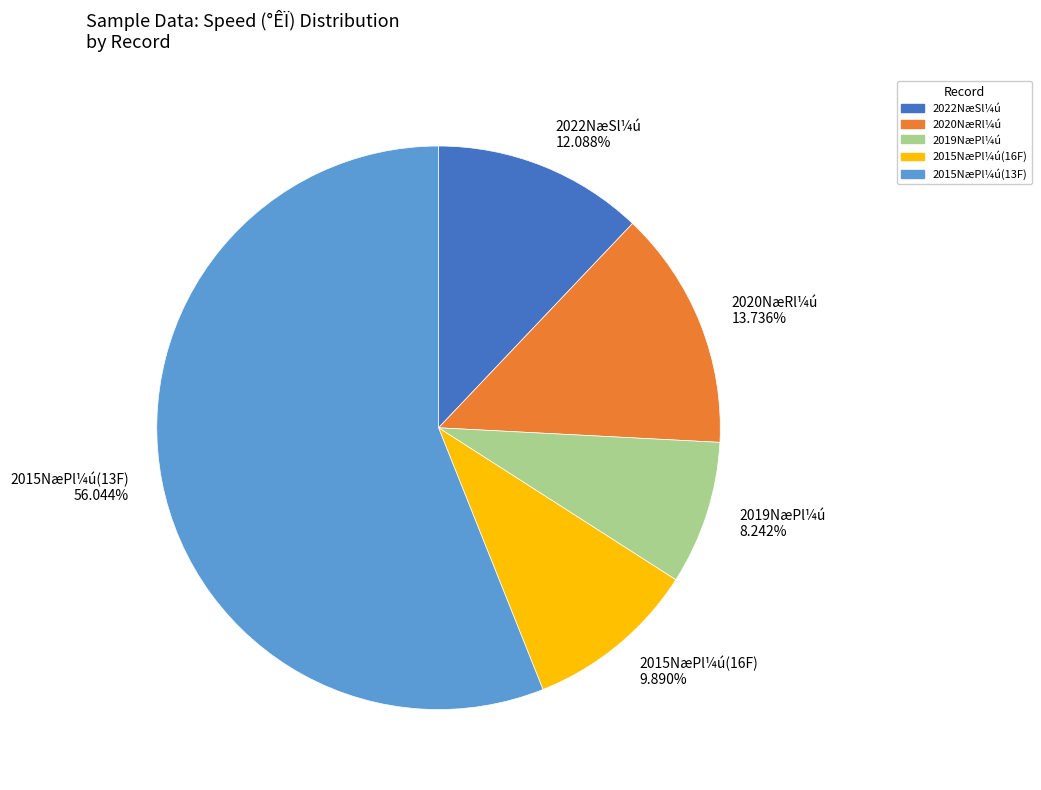

Does 2015NæPl¼ú(13F) represent more than half of the total?

Yes